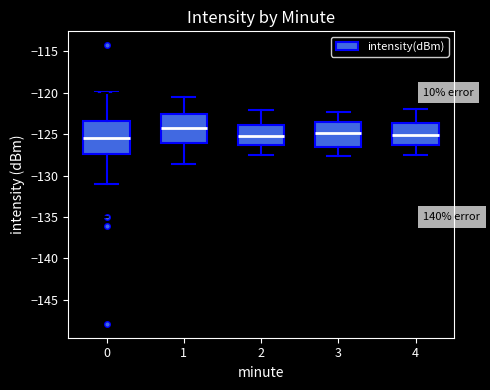

Reading left to right, read every box against the y-axis: the position of its median line, the range the box covers, and the ends of its whiskers. The values are not printed on the chart, so give them approximately, as read against the axis.

0: median -125.5, box -127.5 to -123.5, whiskers -131.0 to -120.0
1: median -124.5, box -126.0 to -122.5, whiskers -128.5 to -120.5
2: median -125.0, box -126.5 to -124.0, whiskers -127.5 to -122.0
3: median -125.0, box -126.5 to -123.5, whiskers -127.5 to -122.5
4: median -125.0, box -126.5 to -123.5, whiskers -127.5 to -122.0